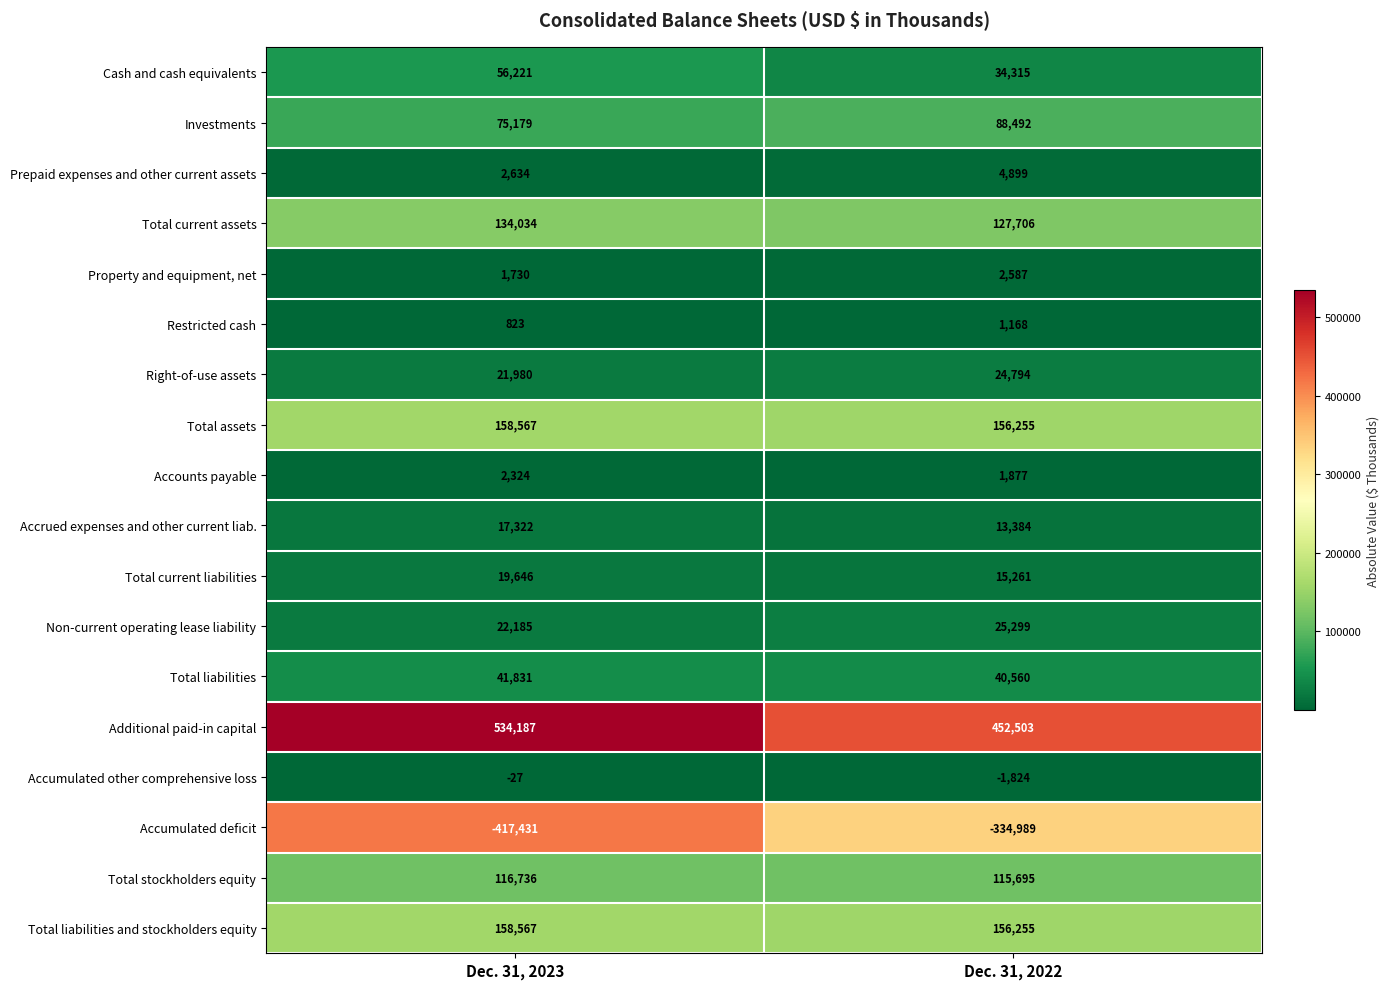

Where is Total stockholders equity nearest to the value 116215?

Dec. 31, 2022